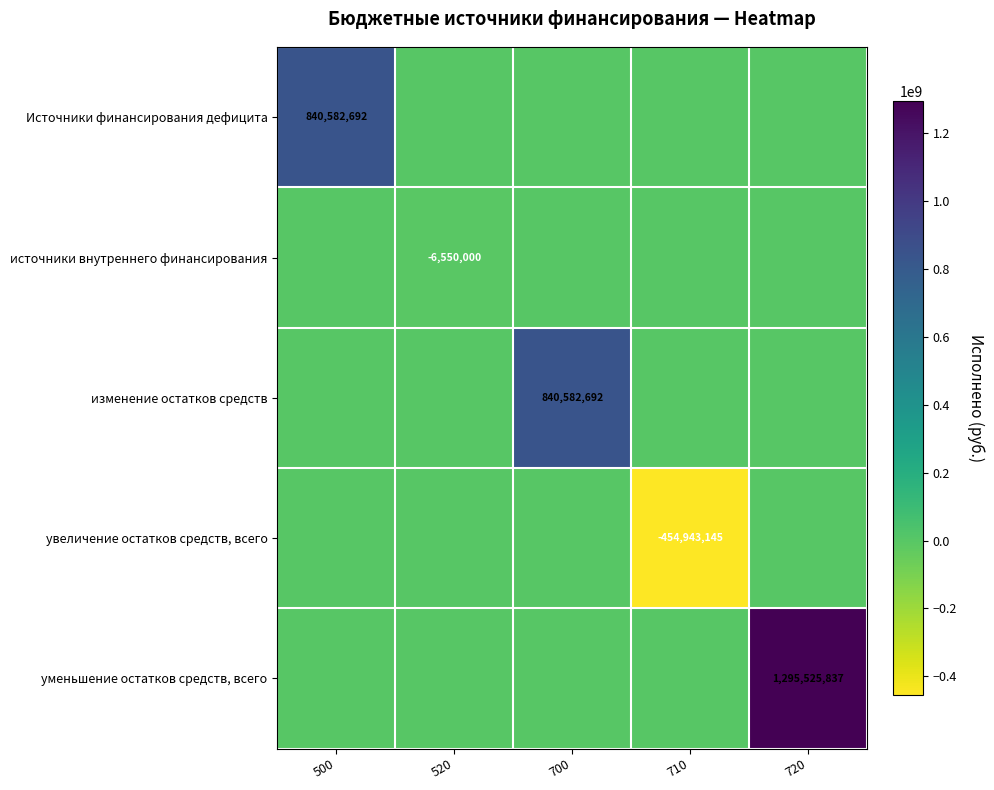

Which series has the largest total across all categories?

уменьшение остатков средств, всего